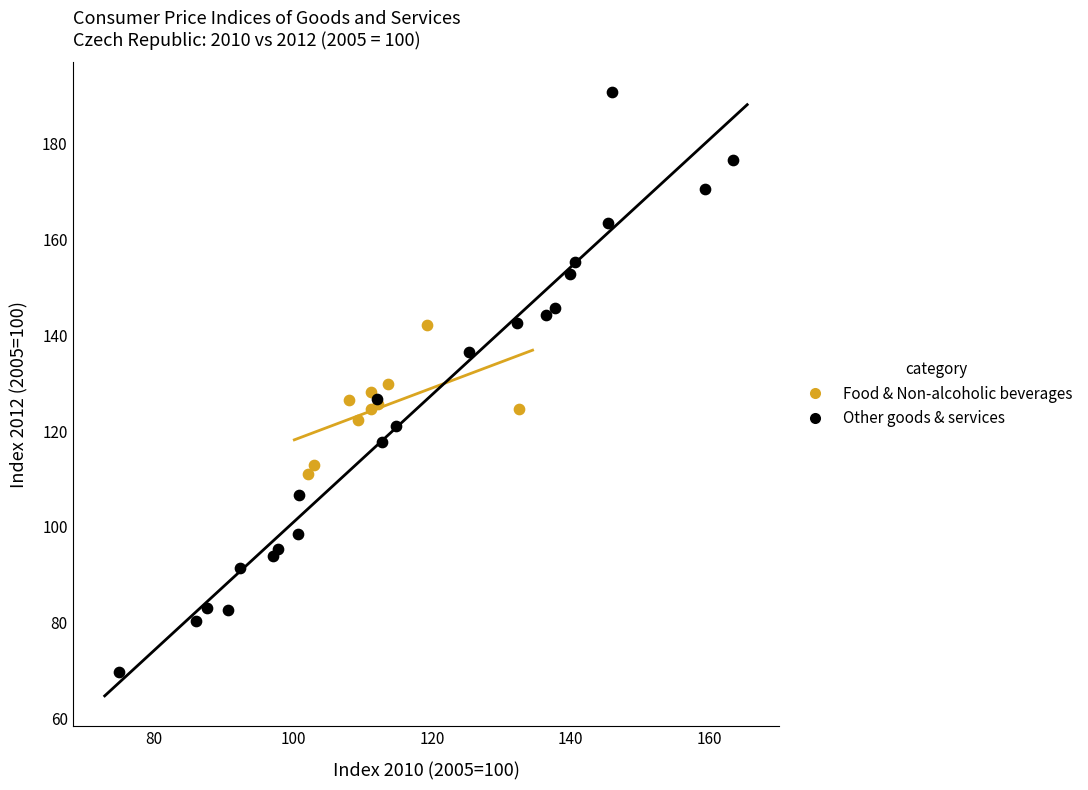

Which series contains the highest Y value?

Other goods & services